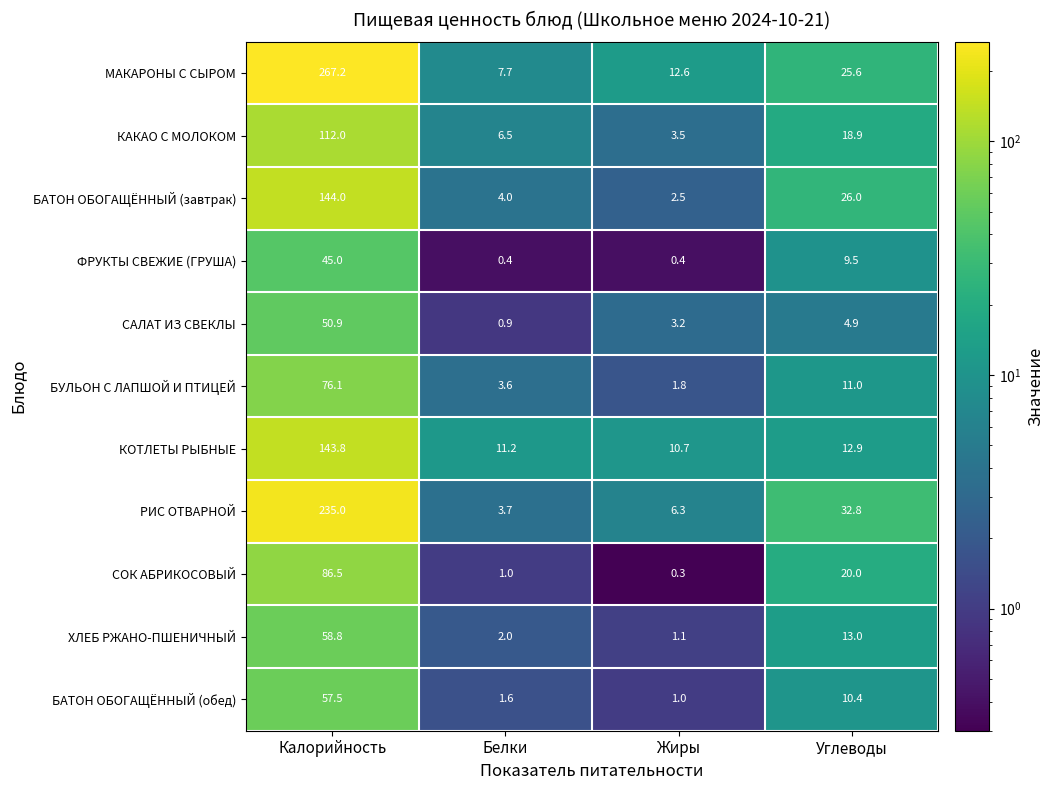

Rank the series by their maximum value, from lowest to highest.

ФРУКТЫ СВЕЖИЕ (ГРУША), САЛАТ ИЗ СВЕКЛЫ, БАТОН ОБОГАЩЁННЫЙ (обед), ХЛЕБ РЖАНО-ПШЕНИЧНЫЙ, БУЛЬОН С ЛАПШОЙ И ПТИЦЕЙ, СОК АБРИКОСОВЫЙ, КАКАО С МОЛОКОМ, КОТЛЕТЫ РЫБНЫЕ, БАТОН ОБОГАЩЁННЫЙ (завтрак), РИС ОТВАРНОЙ, МАКАРОНЫ С СЫРОМ